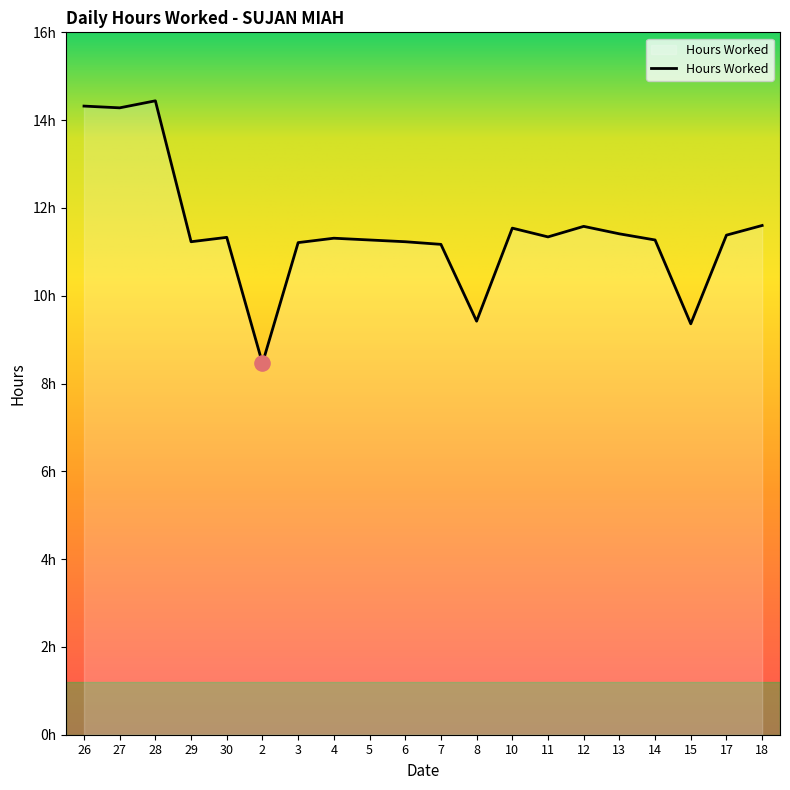

Is this an area chart (filled region under the line)?

Yes